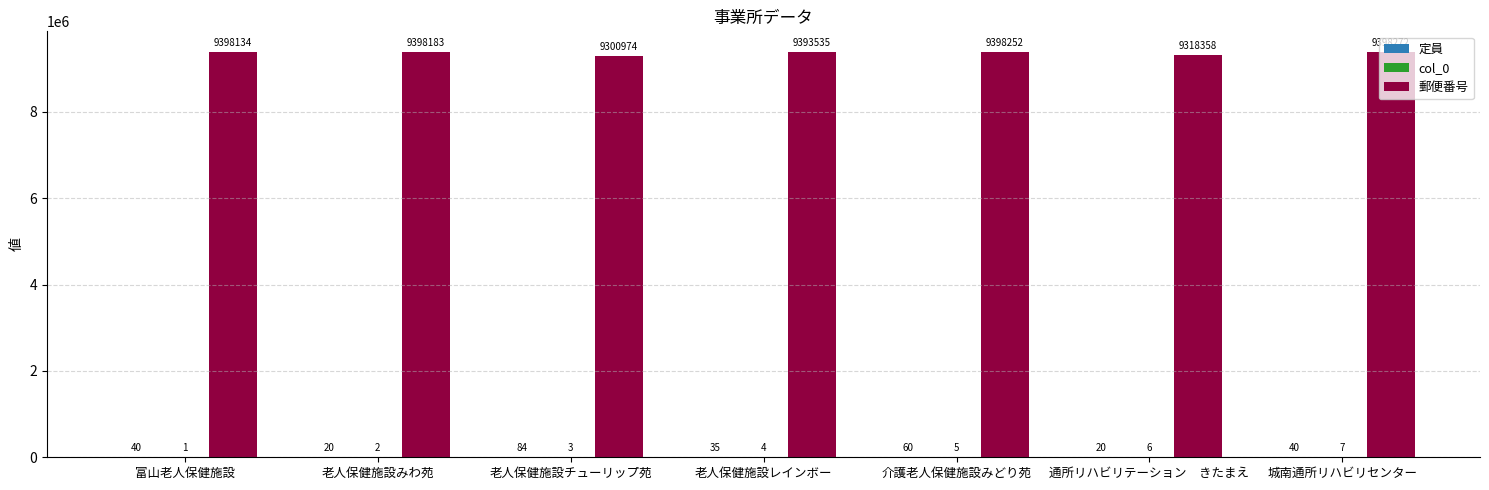

What is the approximate value of 郵便番号 at 老人保健施設レインボー, to the nearest 50?

9393550